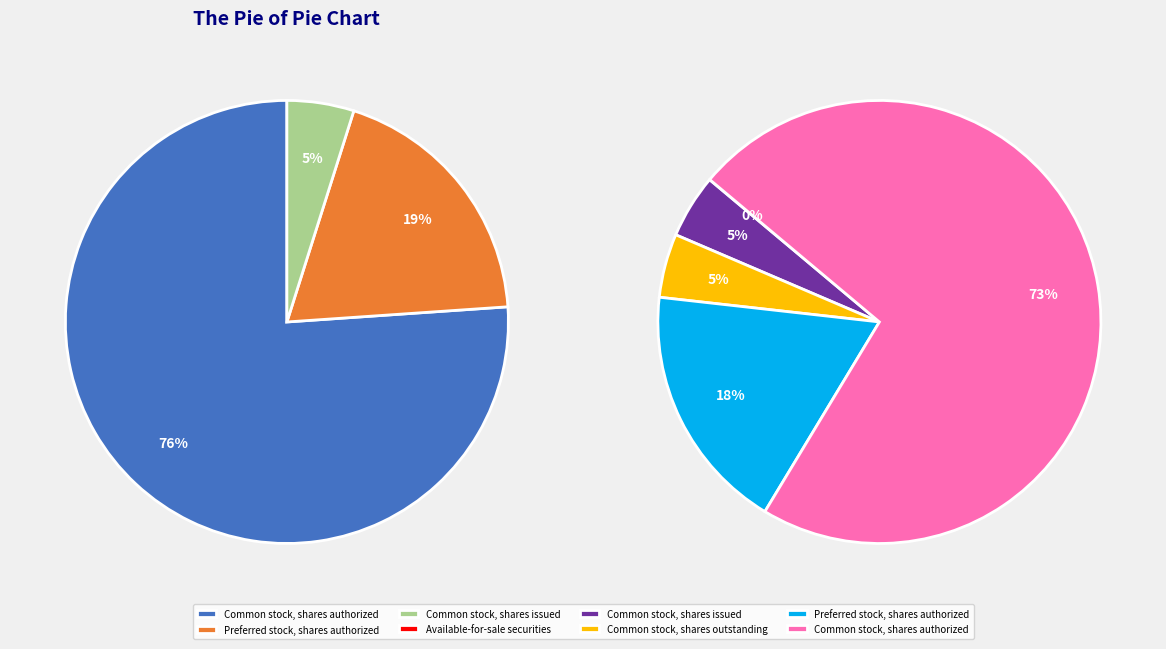

What is the majority slice?

Common stock, shares authorized